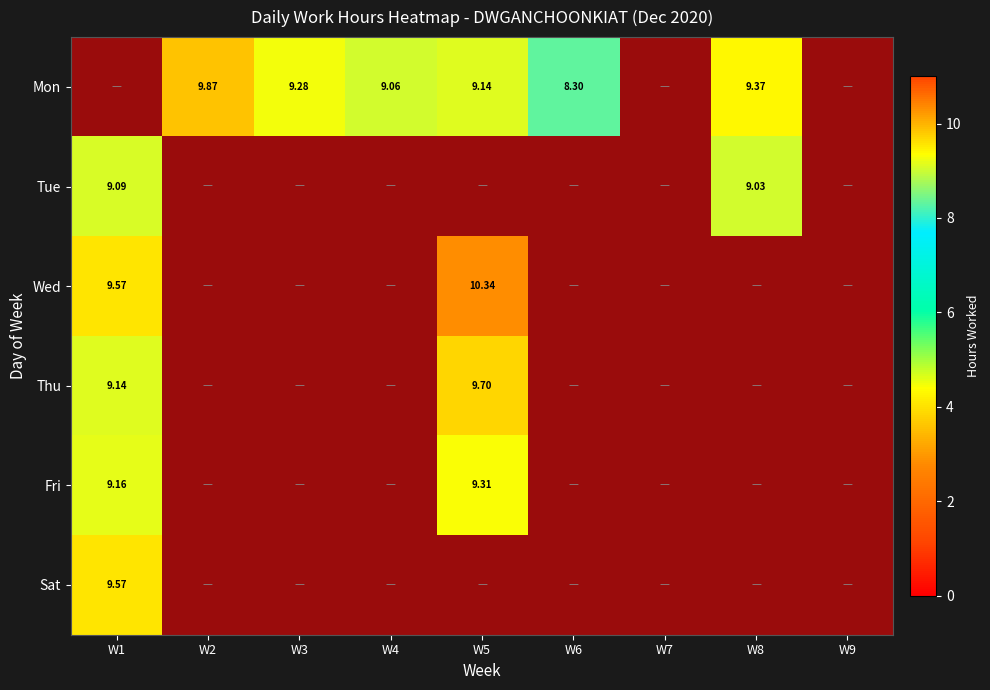

Which category has the highest value across all series?

W5